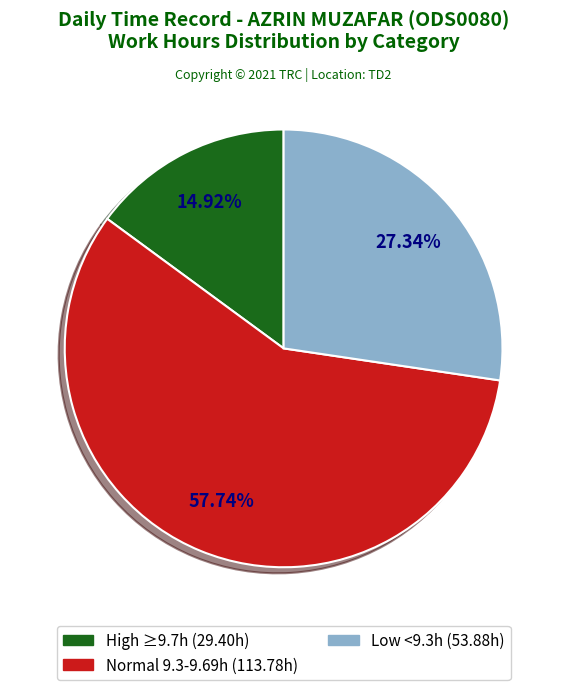

Does any single category account for the majority?

Yes